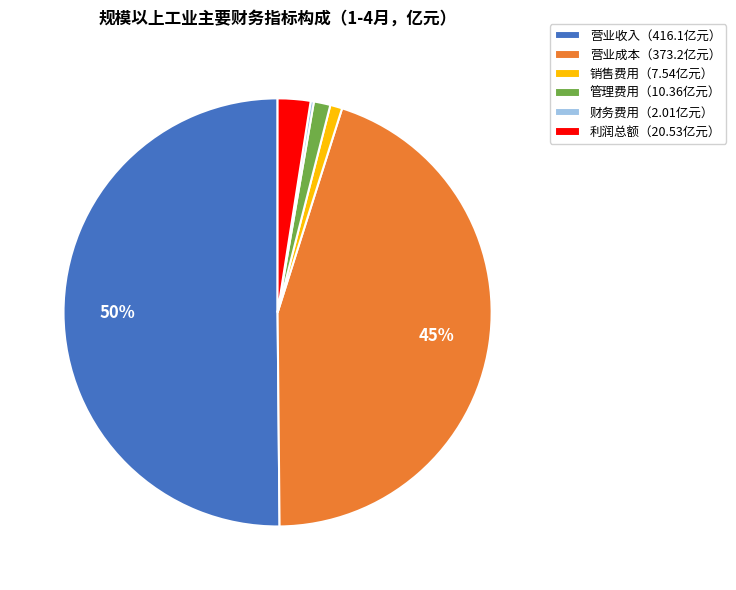

Approximately how many times larger is the value at 利润总额（20.53亿元） compared to 管理费用（10.36亿元）?

2.0